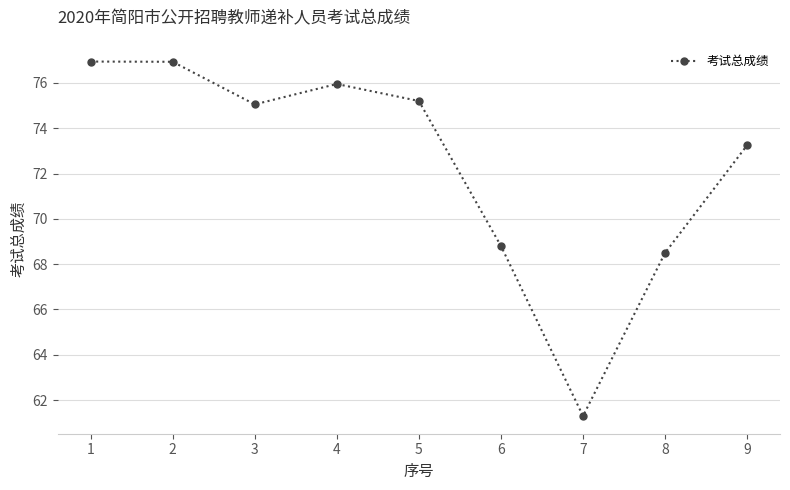

What is the sum of the values at 1 and 9?

150.2